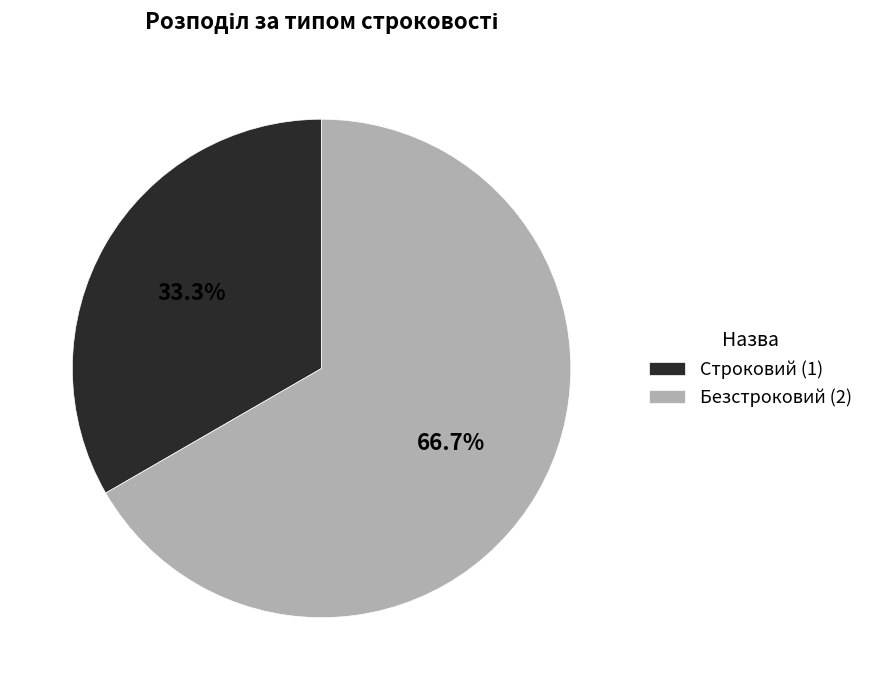

True or false: Строковий accounts for 33% of the total.

True